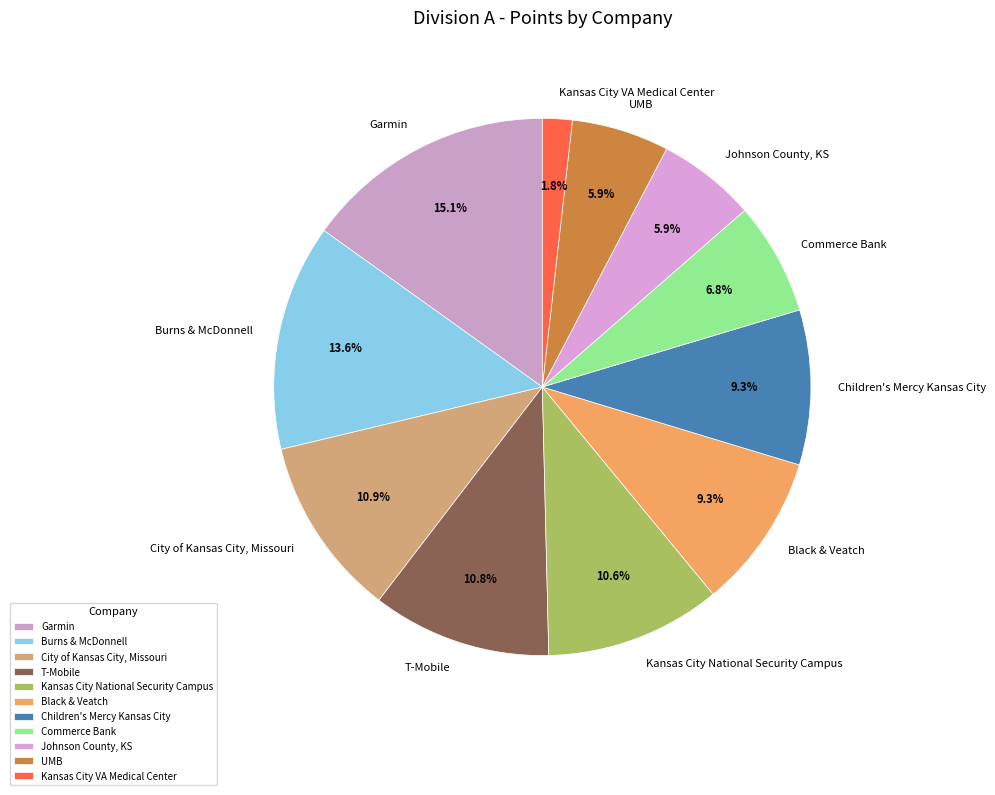

Between City of Kansas City, Missouri and Commerce Bank, which is larger?

City of Kansas City, Missouri